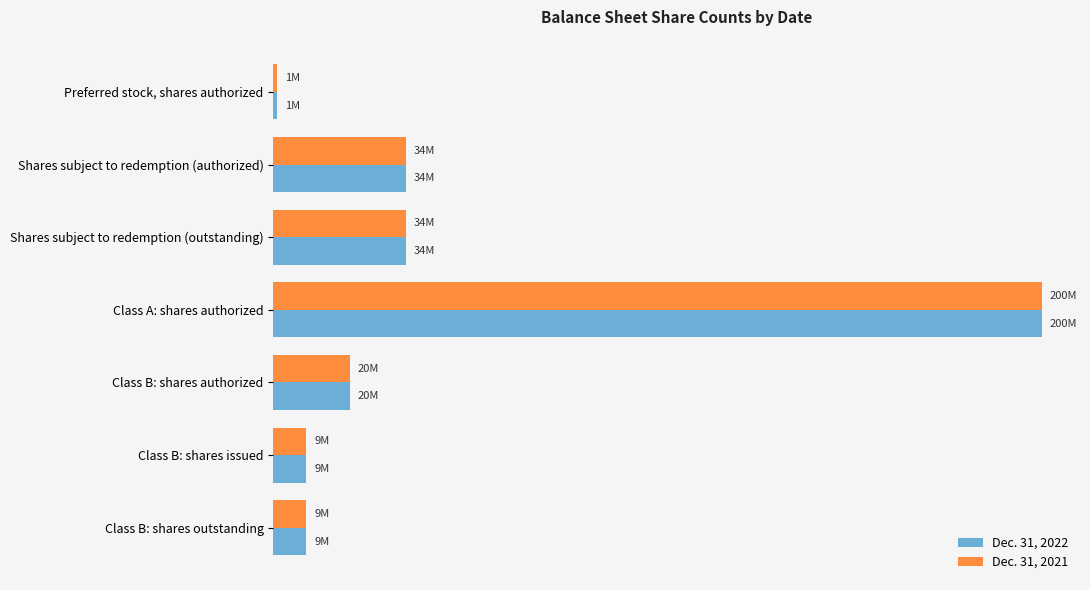

What are all the series names shown in the legend?

Dec. 31, 2022, Dec. 31, 2021